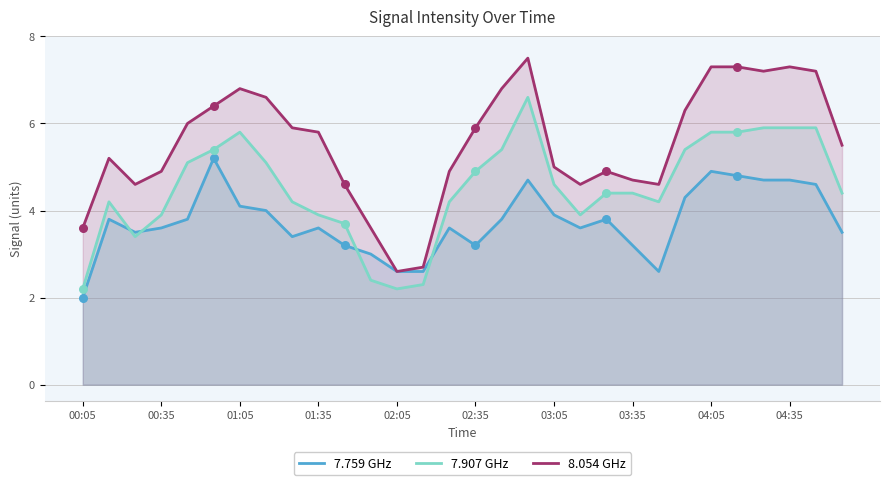

Which series reaches the maximum Y coordinate?

8.054 GHz